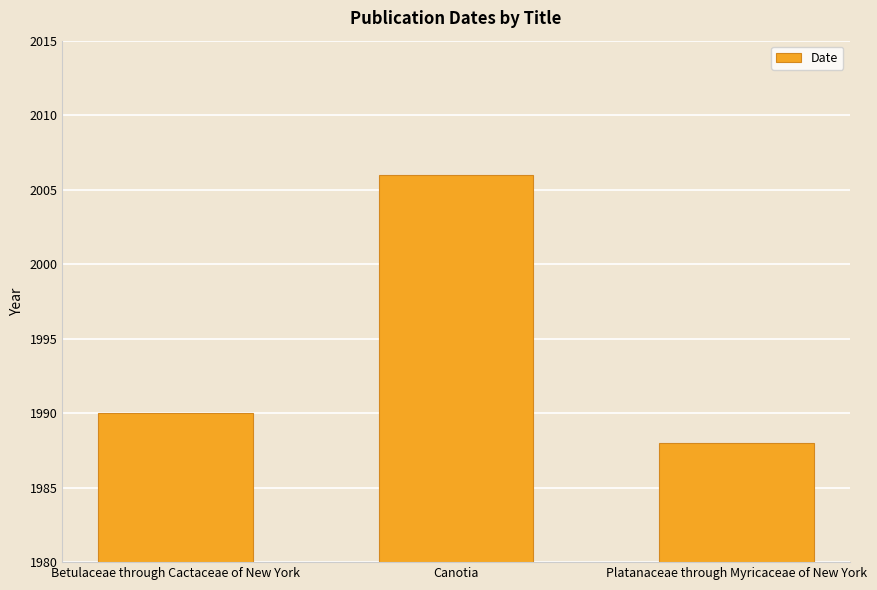

The chart shows a value of 556 at Canotia. True or false?

False